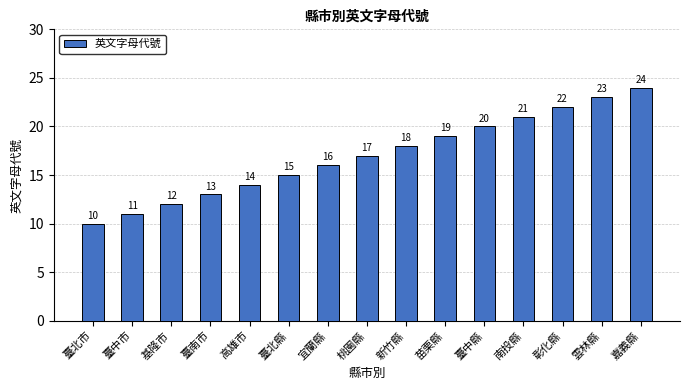

At which label is the value closest to 17?

桃園縣